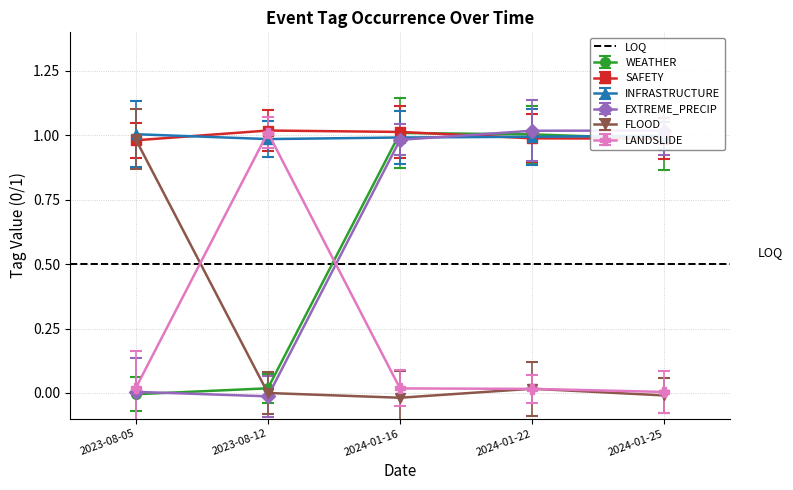

Which series has the largest total across all categories?

SAFETY